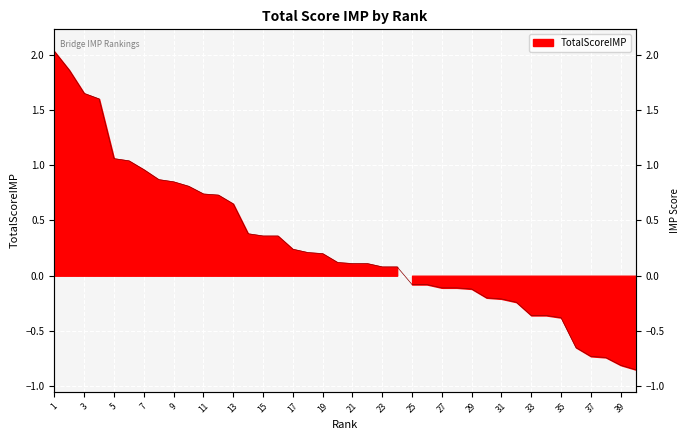

How many lines are shown in the chart?

1